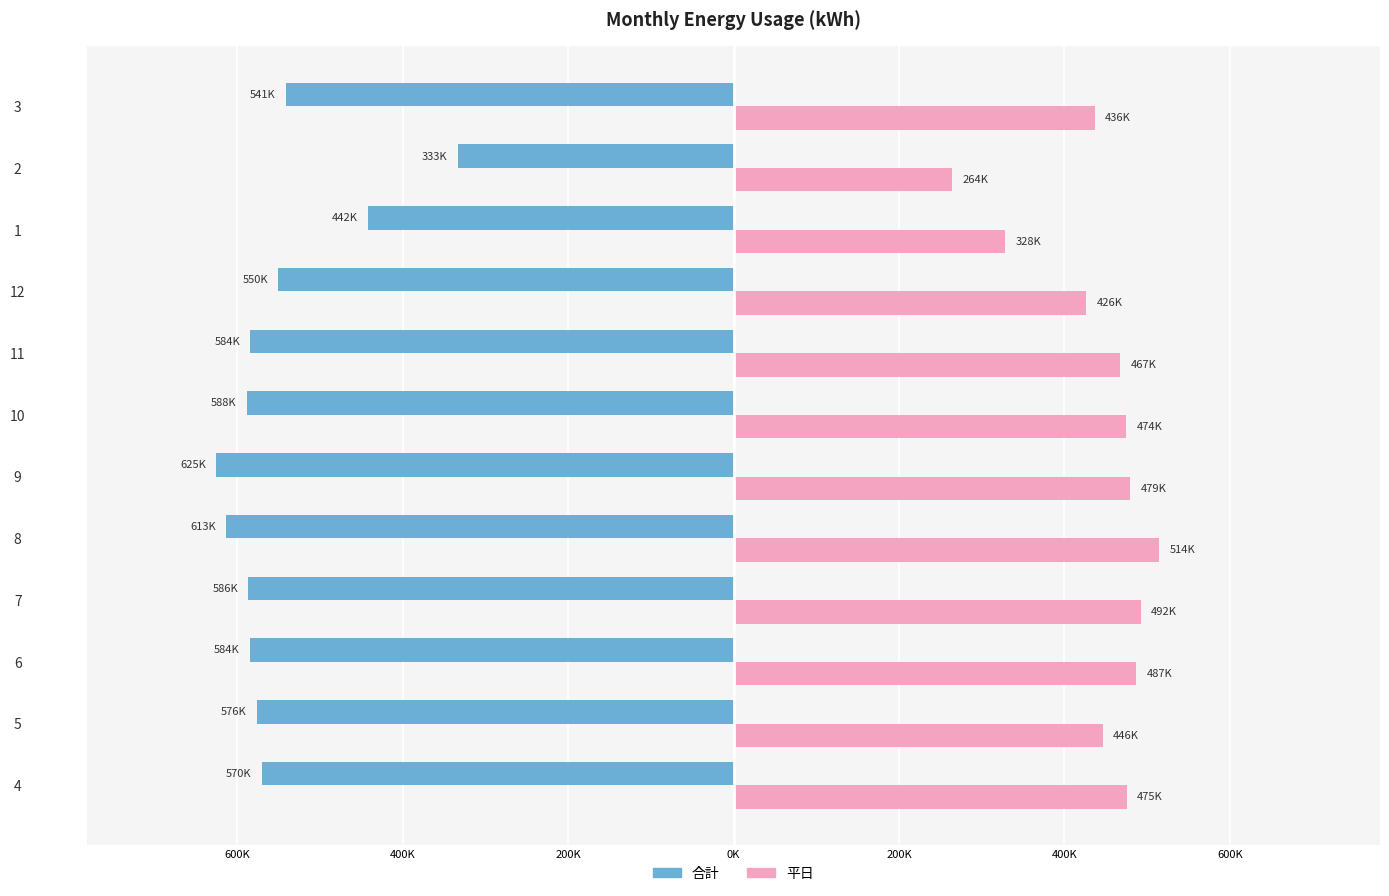

Which series has the largest range (max minus min)?

合計